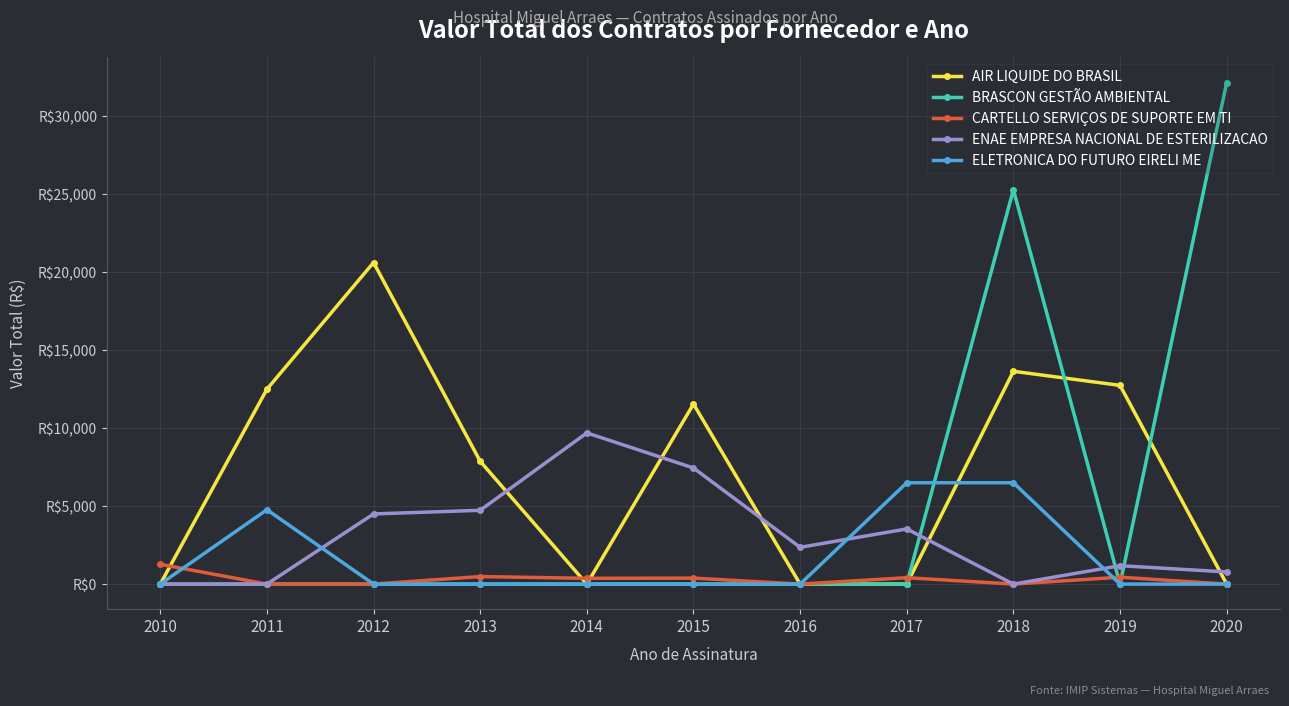

What value does the AIR LIQUIDE DO BRASIL series have at 2019?

12744.9